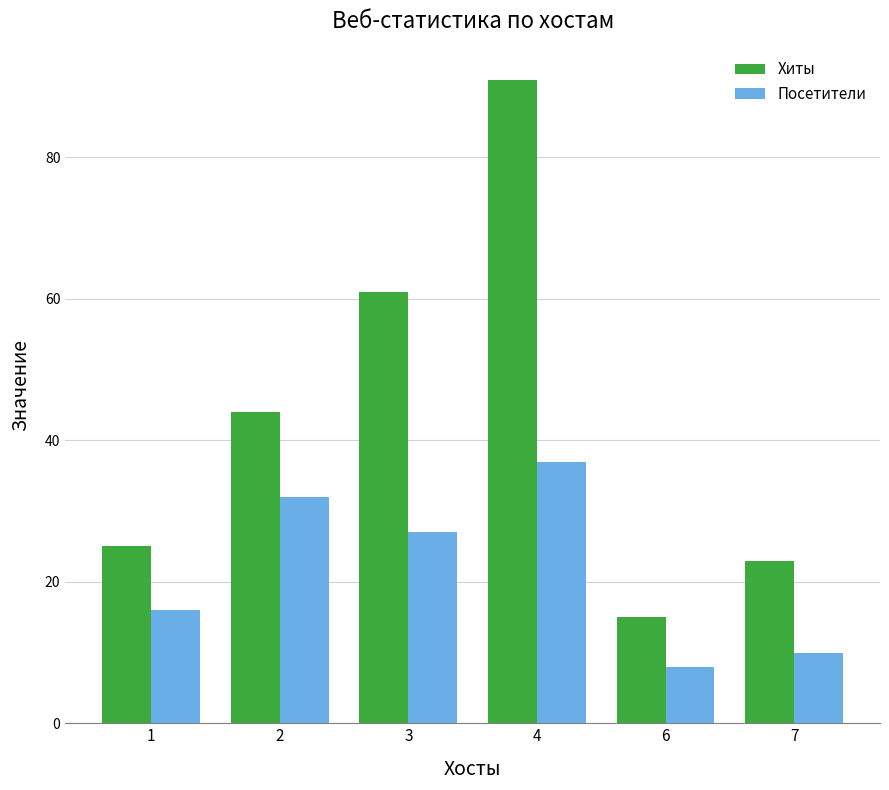

Is the value of Хиты at 6 greater than the value of Посетители at 4?

No